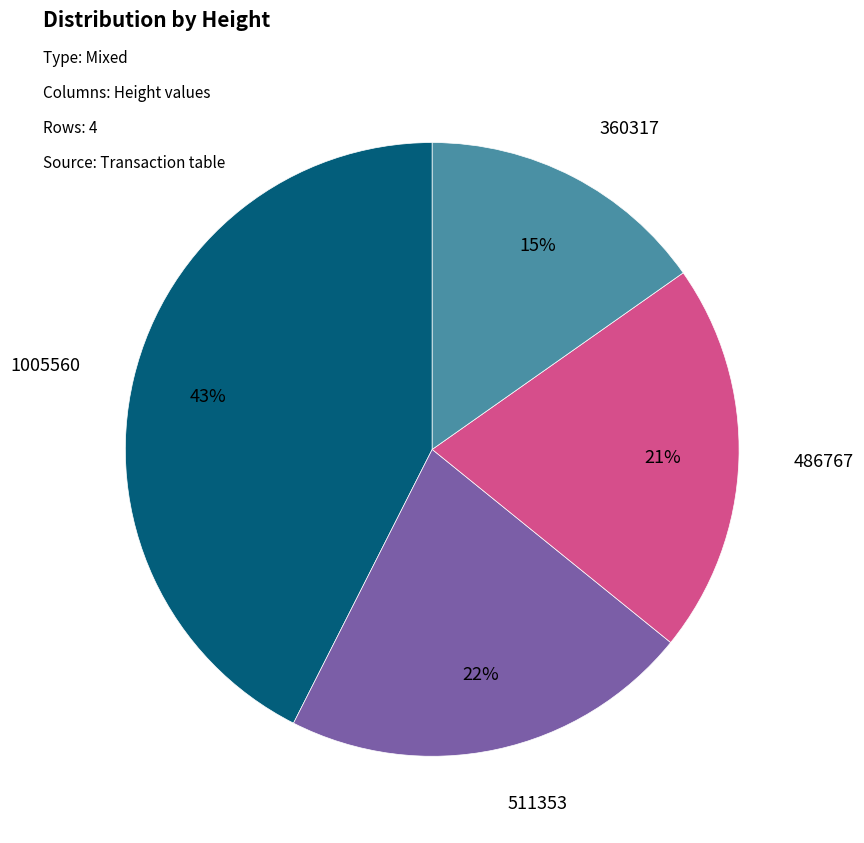

Combined, do 360317 and 1005560 account for over 50%?

Yes